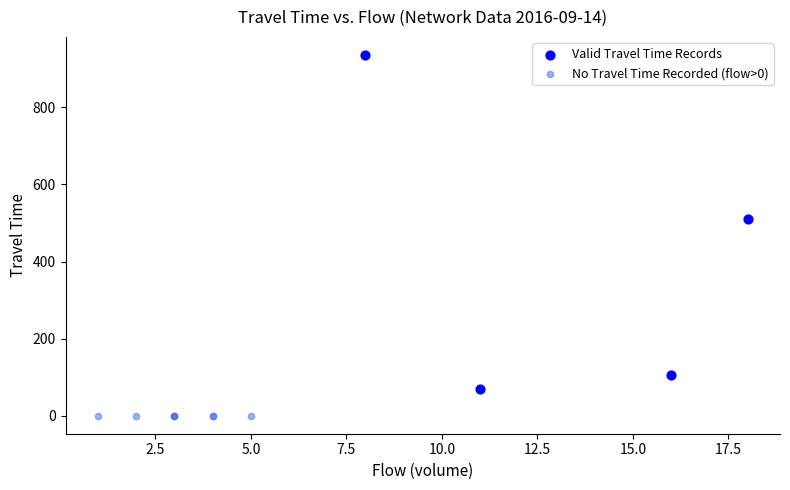

Which series reaches the minimum Y coordinate?

No Travel Time Recorded (flow>0)